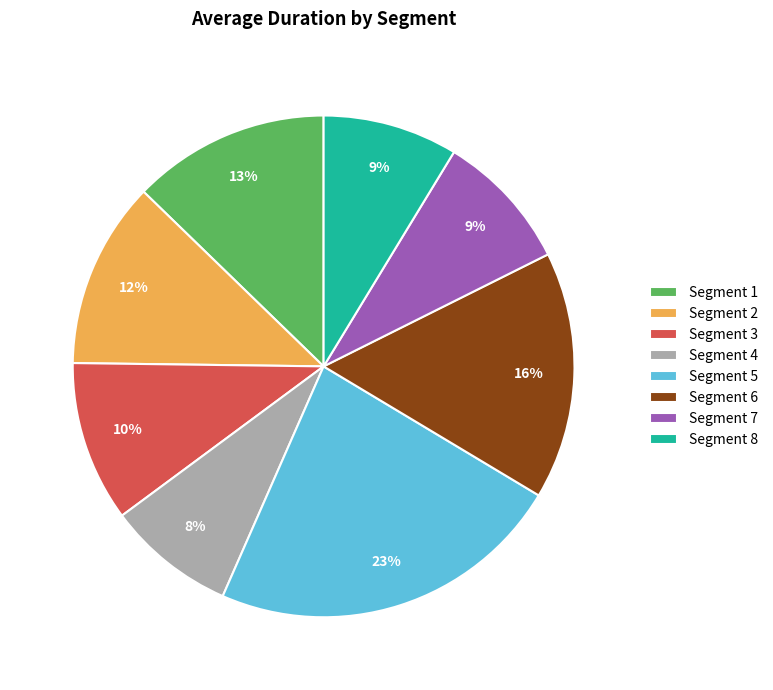

How many slices are in this pie chart?

8